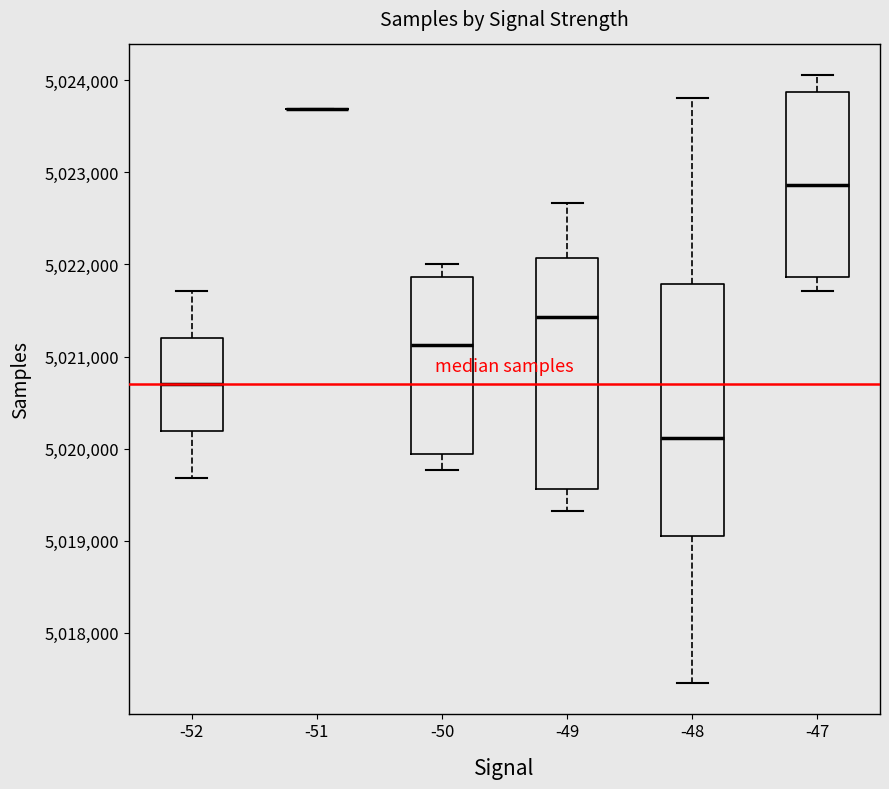

Reading left to right, transcribe this box plot: for each box, give where its median line is, the range the box spans, and where its two whiskers end, as read against the y-axis. The values are not printed on the chart, so give them approximately, as read against the axis.

-52: median 5020700, box 5020200 to 5021200, whiskers 5019700 to 5021700
-51: box collapsed to a line at 5023700, whiskers 5023700 to 5023700
-50: median 5021100, box 5019900 to 5021900, whiskers 5019800 to 5022000
-49: median 5021400, box 5019600 to 5022100, whiskers 5019300 to 5022700
-48: median 5020100, box 5019100 to 5021800, whiskers 5017500 to 5023800
-47: median 5022900, box 5021900 to 5023900, whiskers 5021700 to 5024100